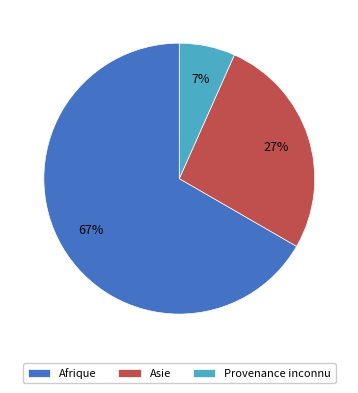

What is the smallest slice in the pie chart?

Provenance inconnu